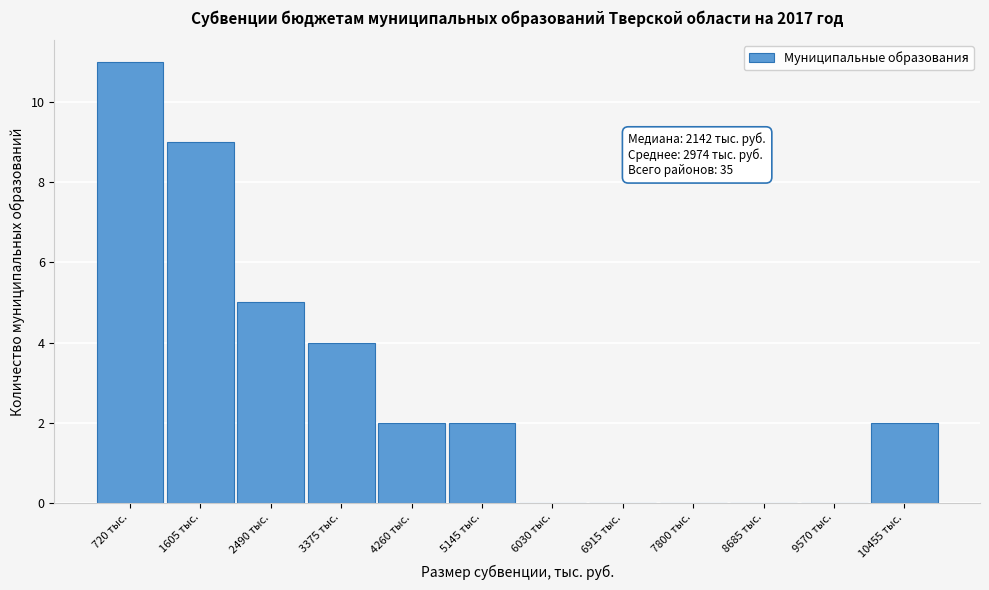

Reading left to right, what are all the values shown in this chart?

720 тыс.=11	1605 тыс.=9	2490 тыс.=5	3375 тыс.=4	4260 тыс.=2	5145 тыс.=2	6030 тыс.=0	6915 тыс.=0	7800 тыс.=0	8685 тыс.=0	9570 тыс.=0	10455 тыс.=2